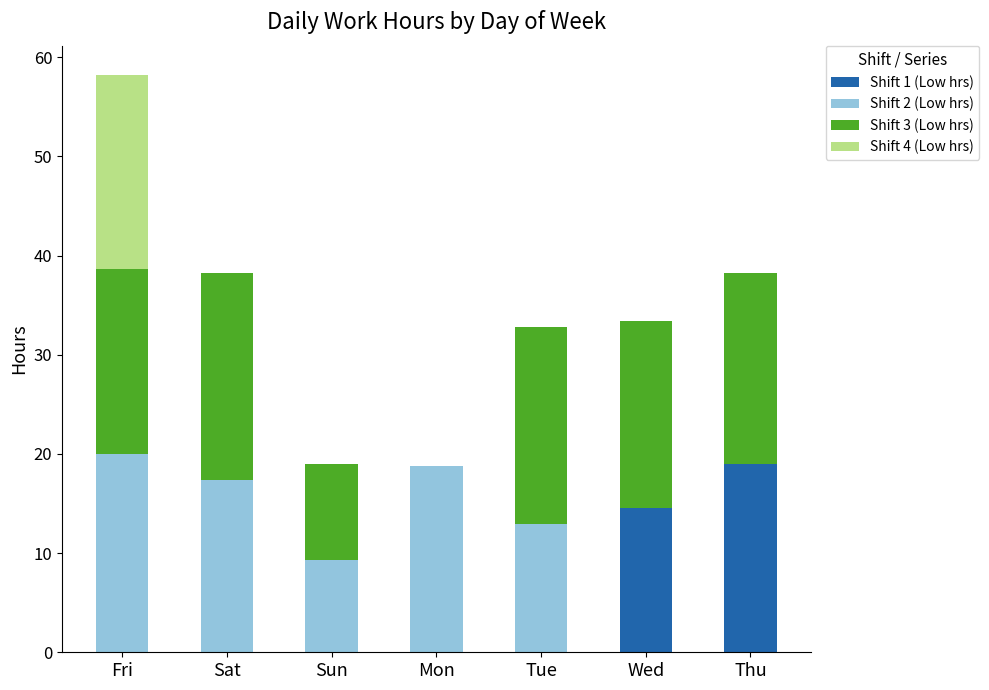

What is the maximum value for Shift 1 (Low hrs)?

19.0